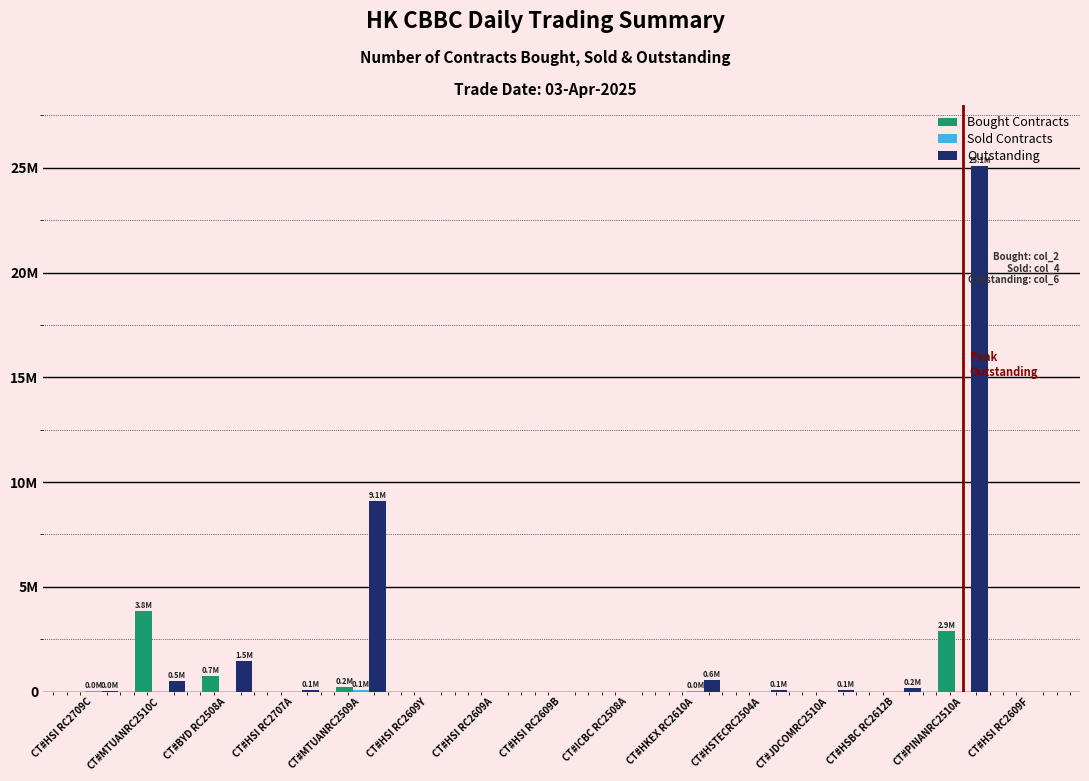

Are the bars horizontal?

No